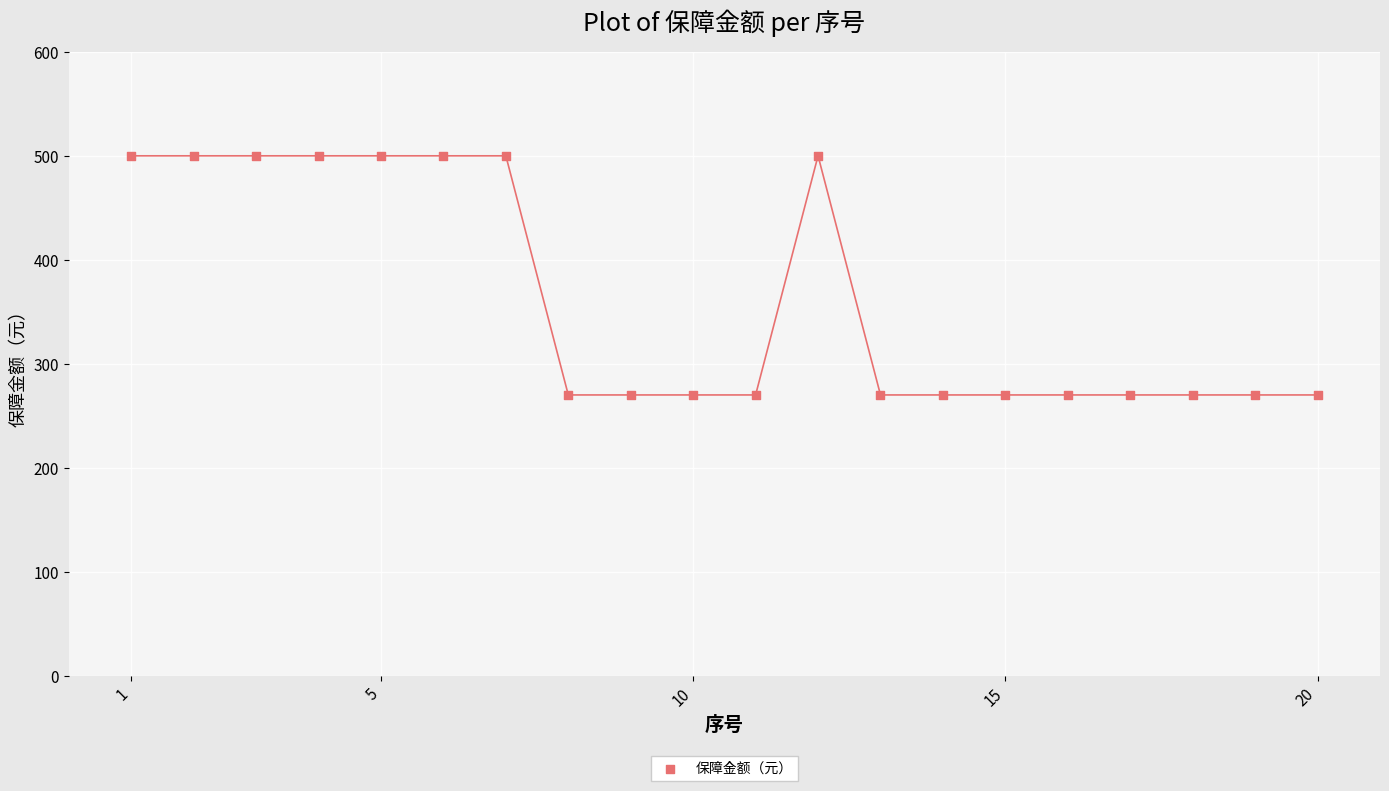

What is the range of X values (max minus min)?

19